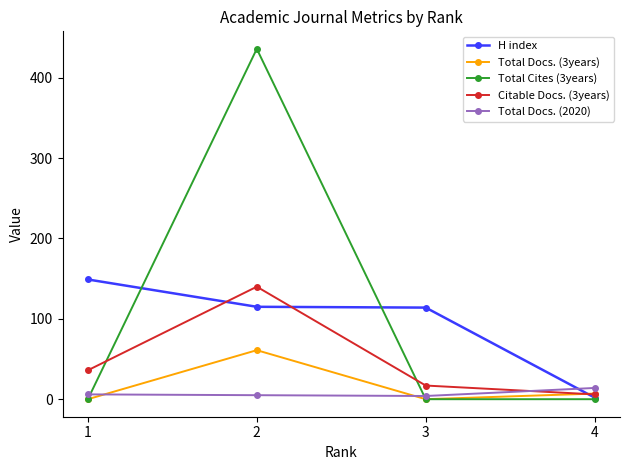

Is this an area chart (filled region under the line)?

No